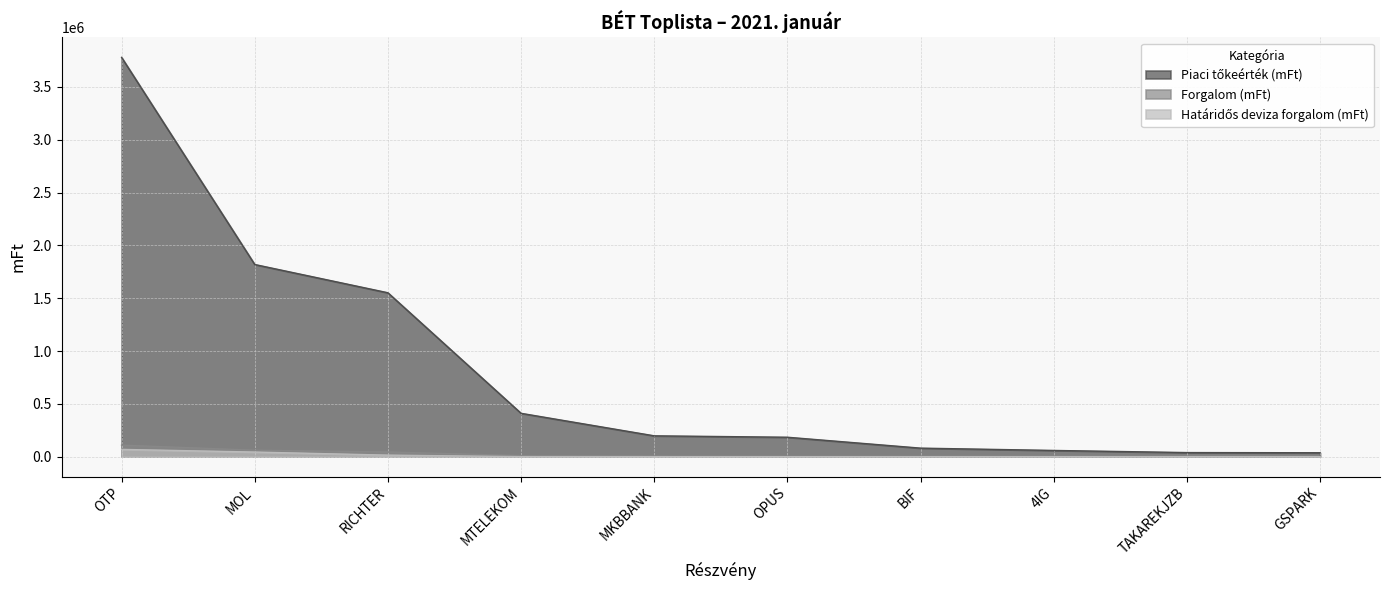

True or false: Határidős deviza forgalom (mFt) and Forgalom (mFt) cross at least once.

False